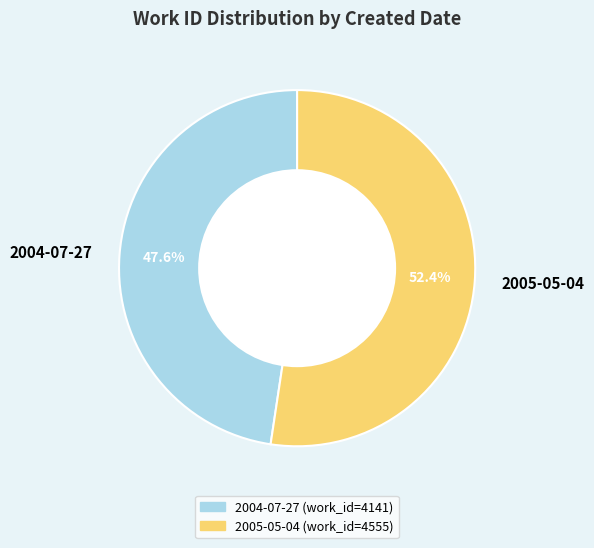

Which category accounts for the majority?

2005-05-04